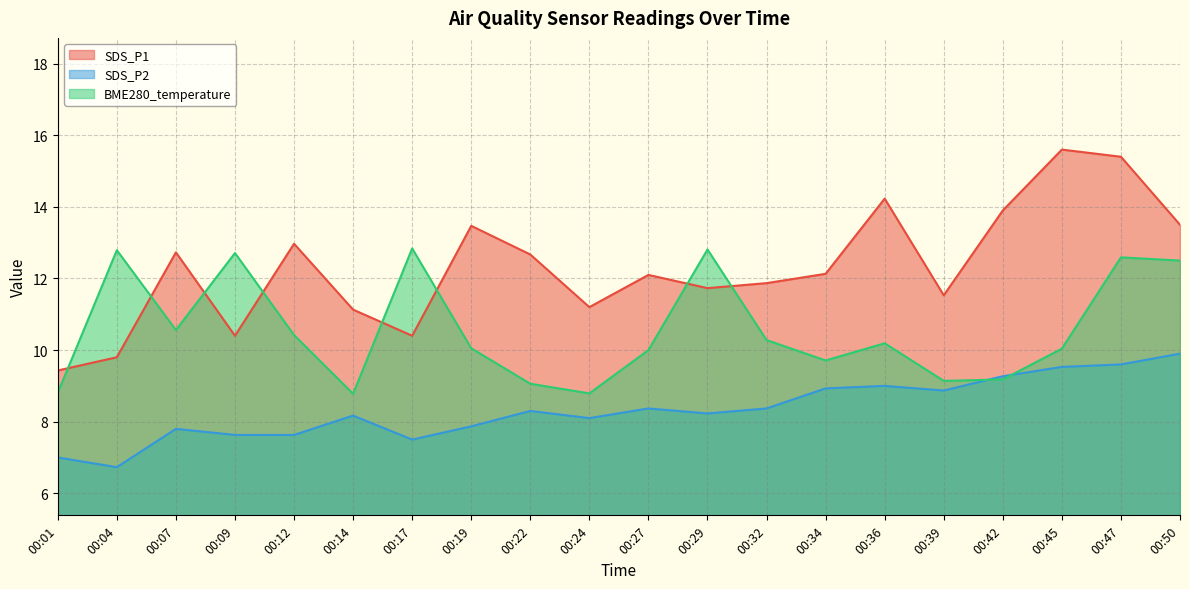

Is it true that SDS_P1 equals 11.9 at 00:32?

True